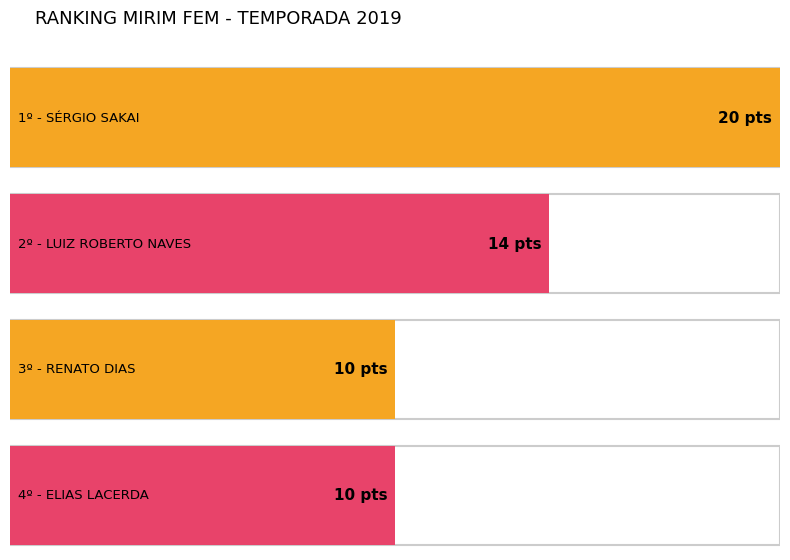

At which category does the chart reach its peak across all series?

1º - SÉRGIO SAKAI